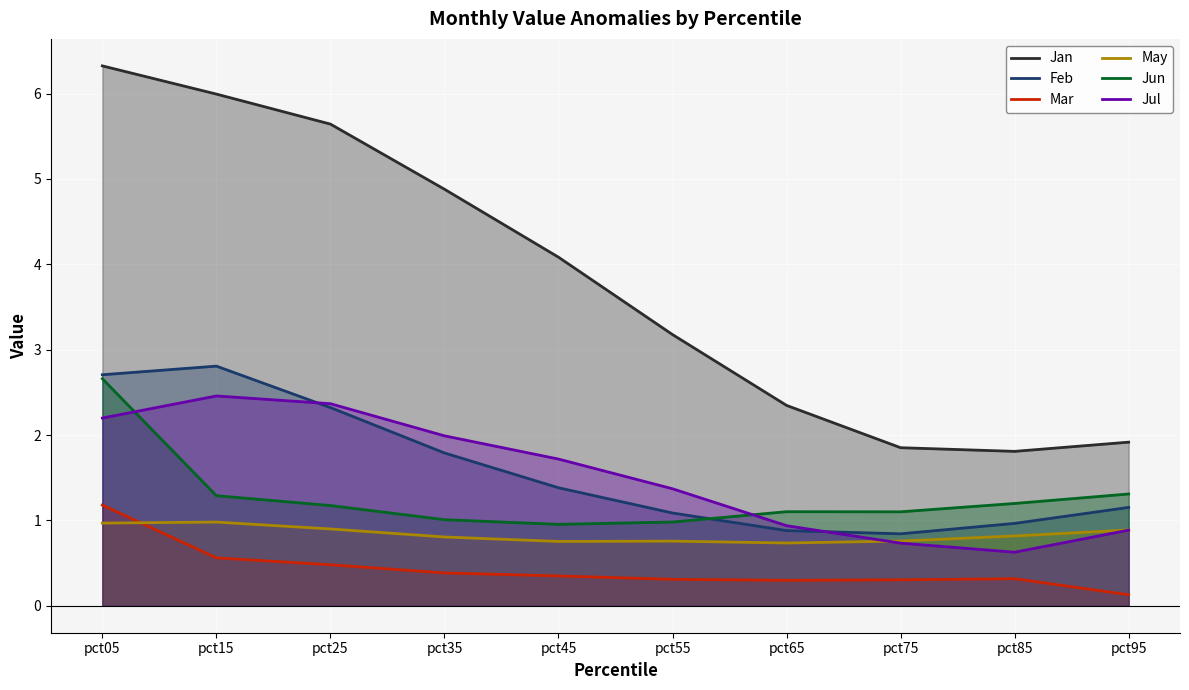

List the series in order of their peak value, lowest first.

May, Mar, Jul, Jun, Feb, Jan